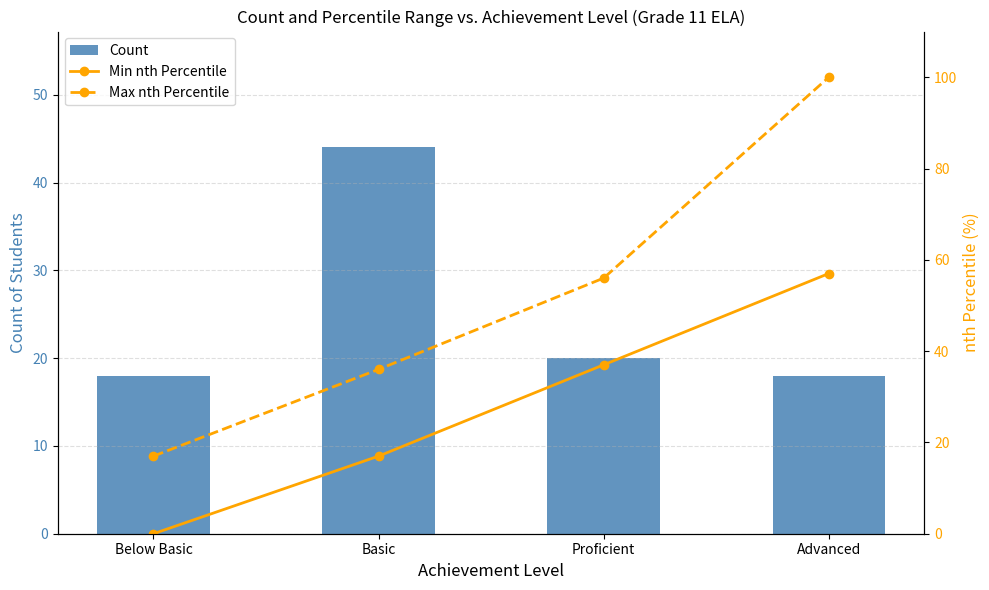

Is it true that Max nth Percentile equals 56 at Proficient?

True